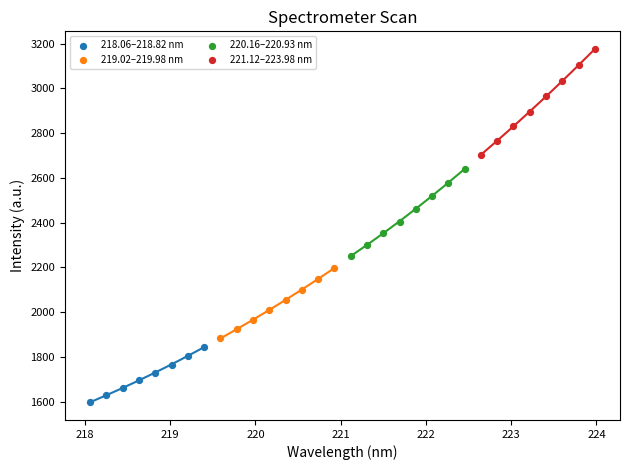

What are all the series names shown in the legend?

218.06–218.82 nm, 219.02–219.98 nm, 220.16–220.93 nm, 221.12–223.98 nm